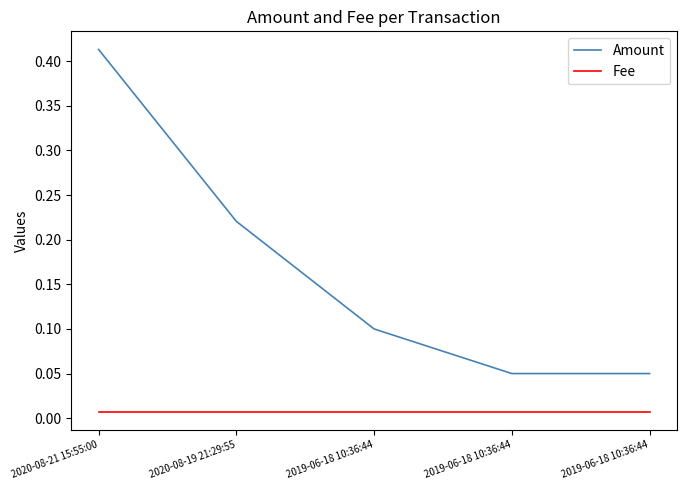

List the labels in order of Fee value, largest first.

2020-08-21 15:55:00, 2020-08-19 21:29:55, 2019-06-18 10:36:44, 2019-06-18 10:36:44, 2019-06-18 10:36:44